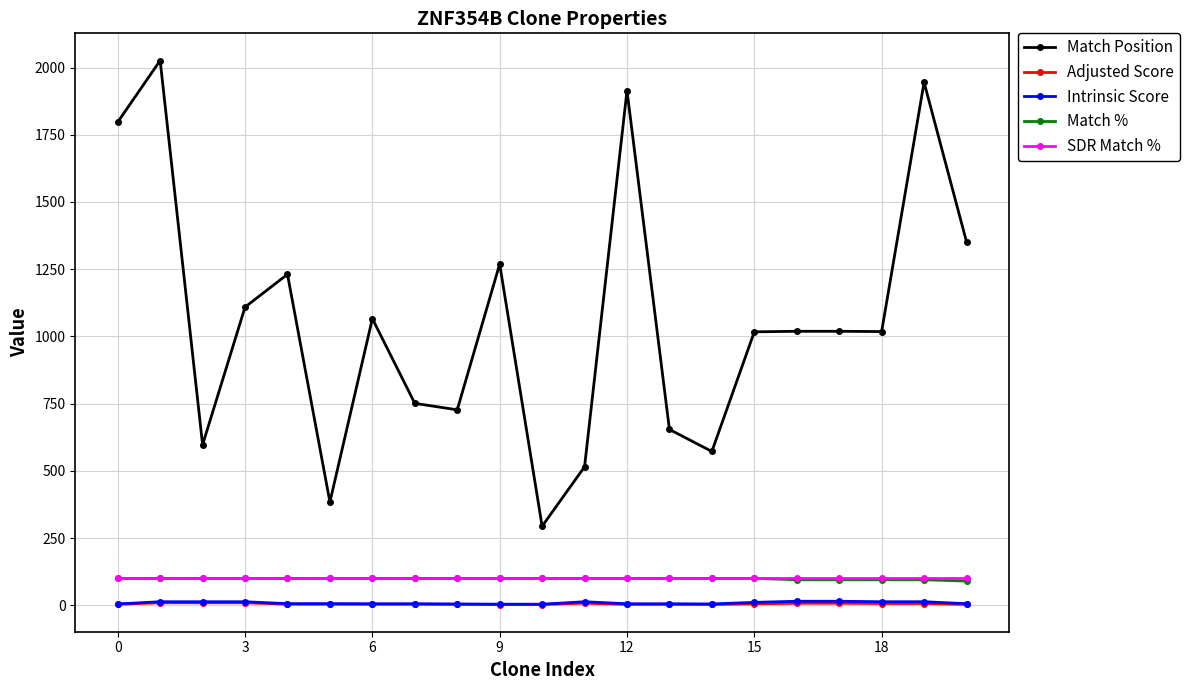

Which series has the largest total across all categories?

Match Position